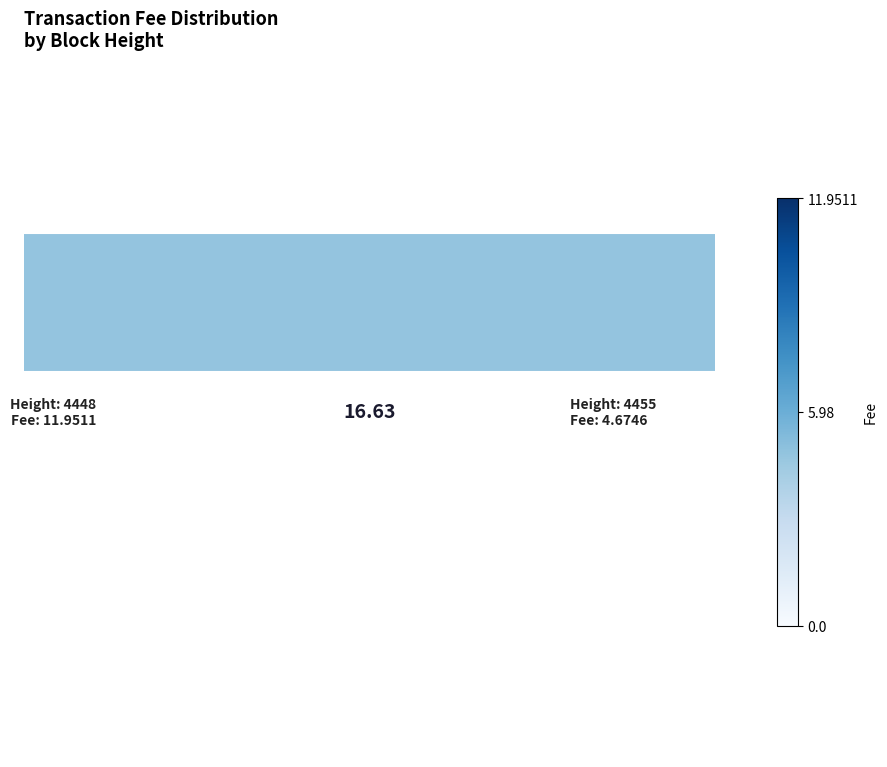

How many segments does this pie chart have?

2